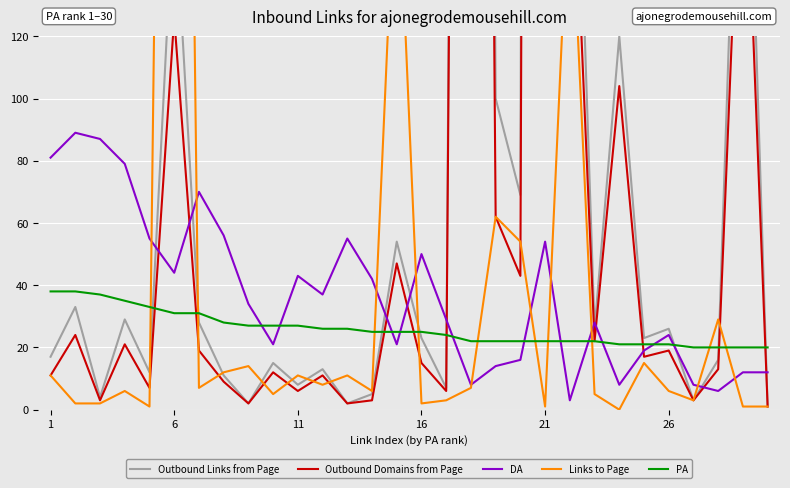

In DA, how many points are higher than both neighbors (excluding endpoints)?

8